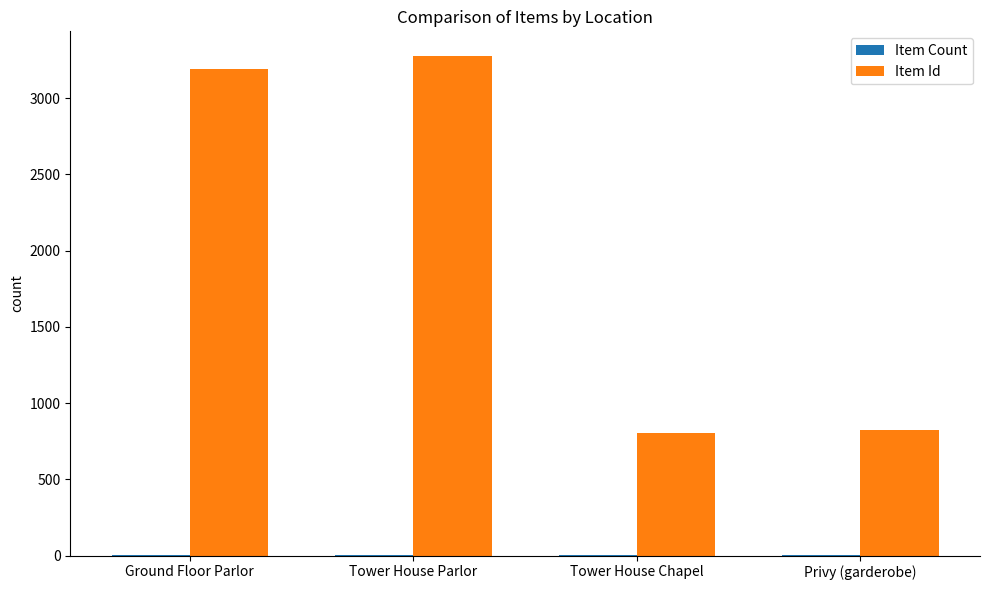

Where is Item Id nearest to the value 2039?

Ground Floor Parlor